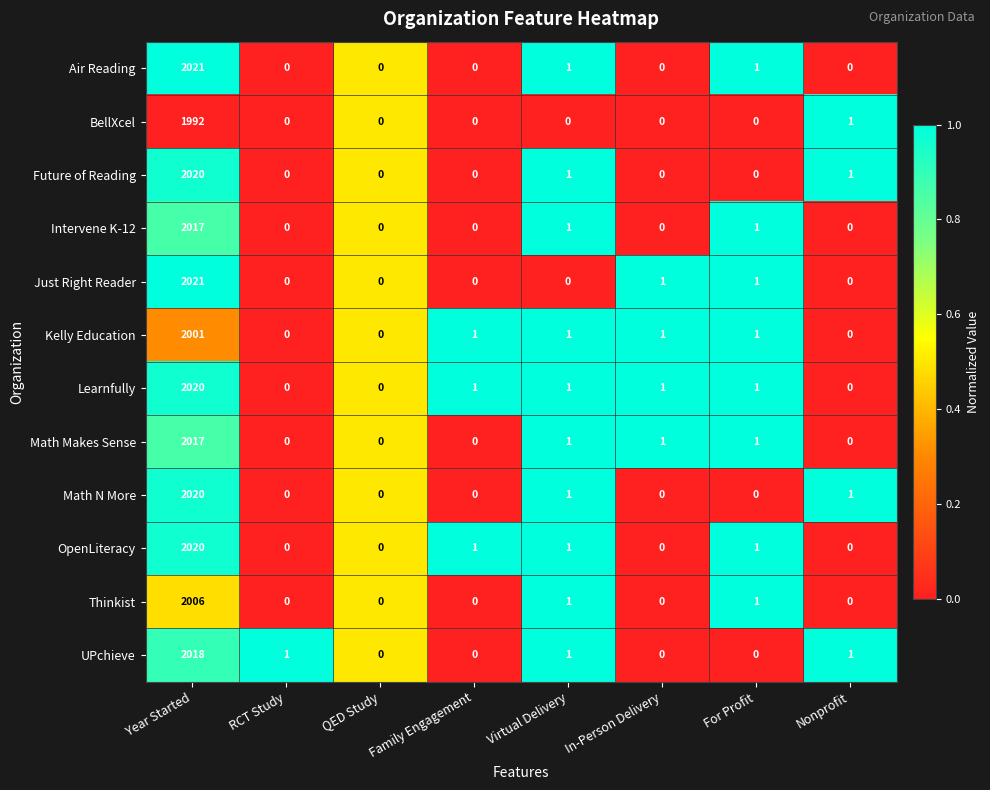

Which label corresponds to the largest value in the chart?

Year Started